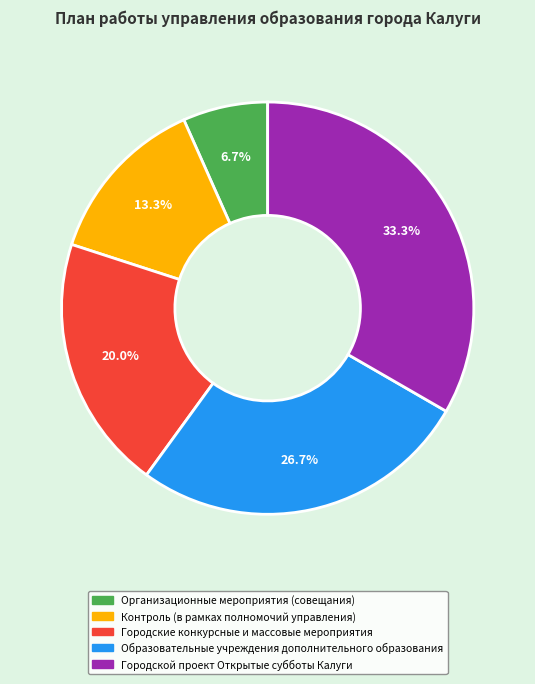

To the nearest percent, what is the average slice percentage?

20%